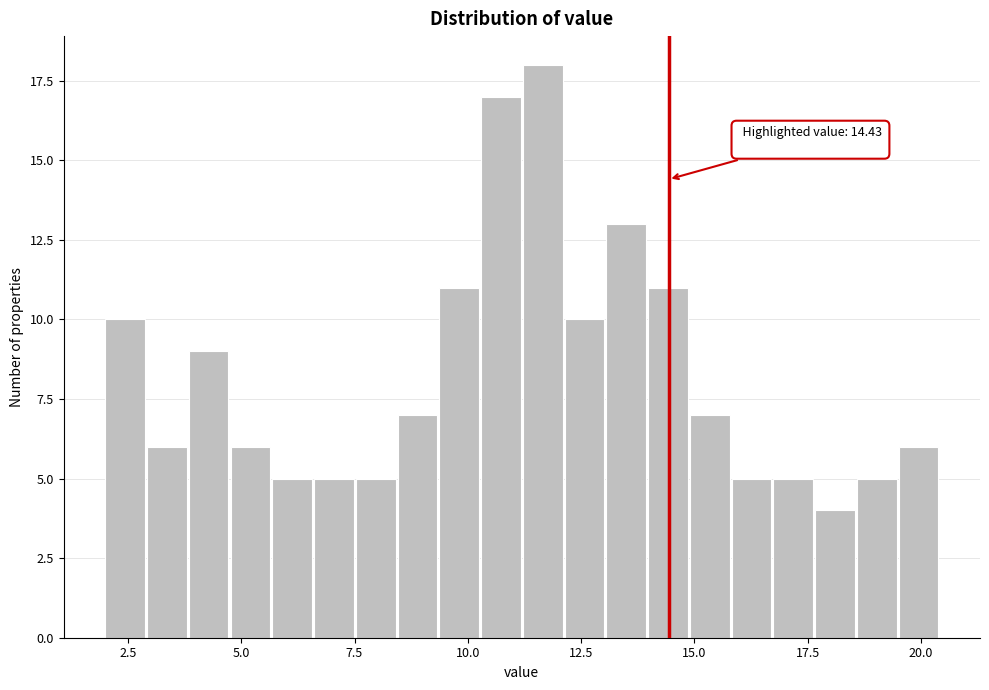

Around what value on the x-axis is the tallest bar? Give the approximate position of its centre, as read against the axis.

11.5